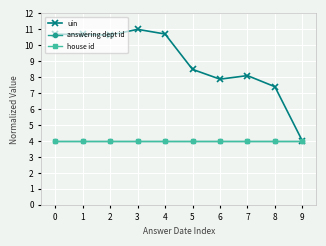

Is this an area chart (filled region under the line)?

No